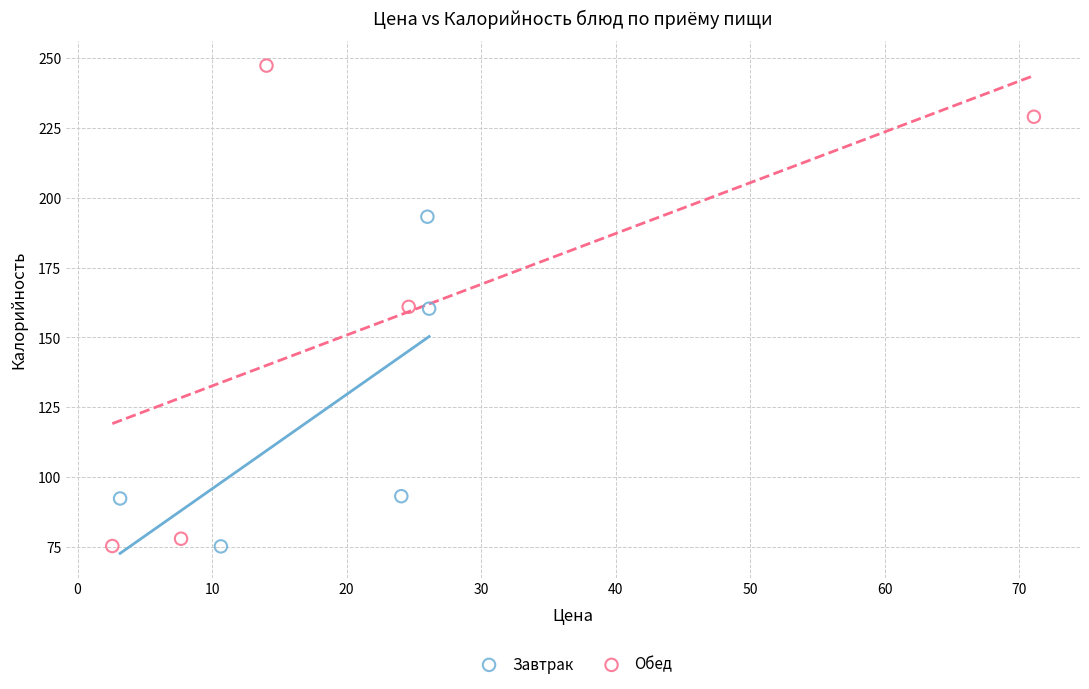

Which series reaches the maximum Y coordinate?

Обед